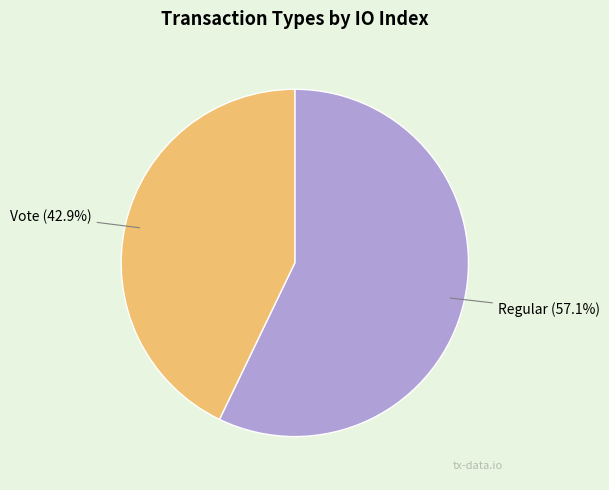

Do Regular (57.1%) and Vote (42.9%) together represent more than half of the pie?

Yes